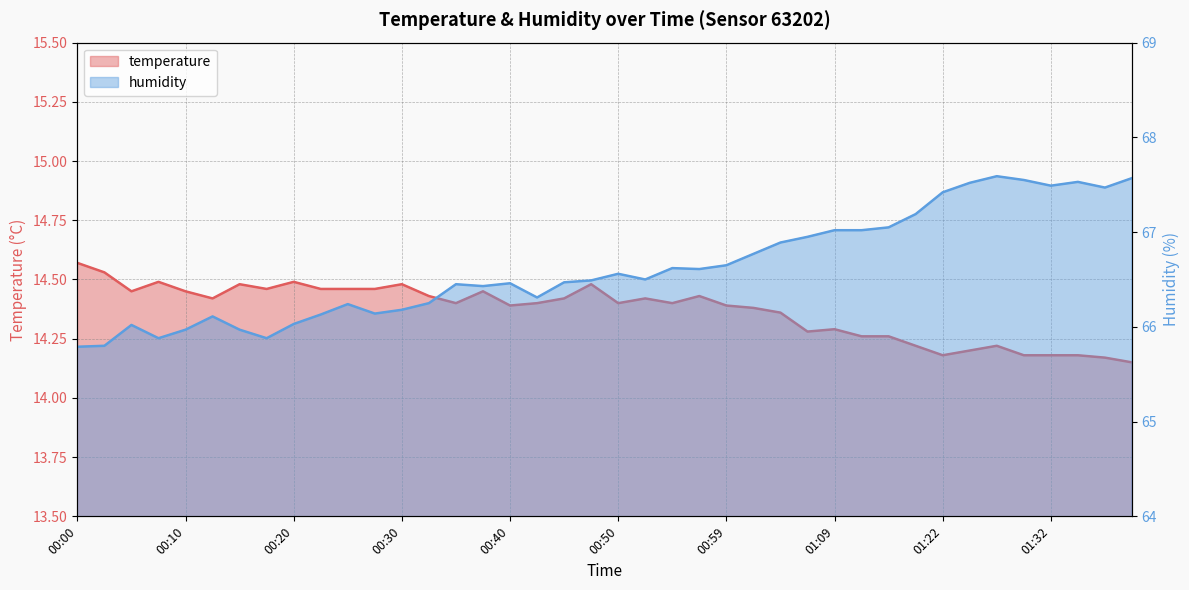

What is the label of the 18th point from the left?

00:42